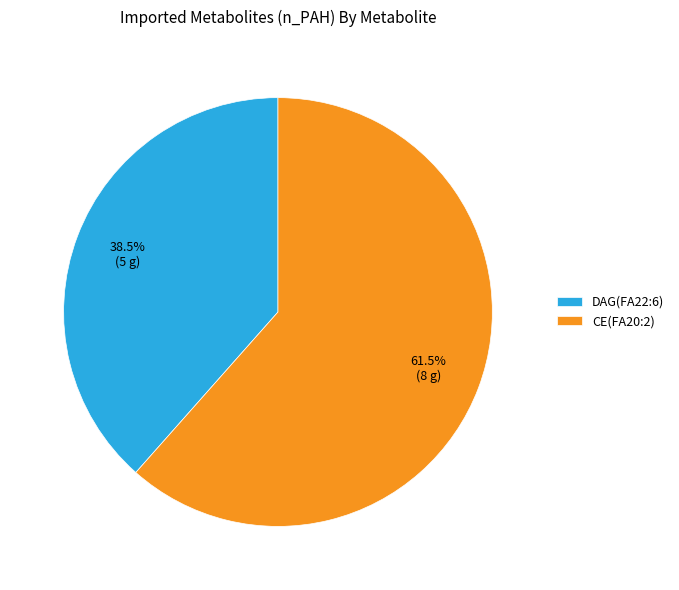

What is the total percentage of CE(FA20:2) and DAG(FA22:6)?

100.0%